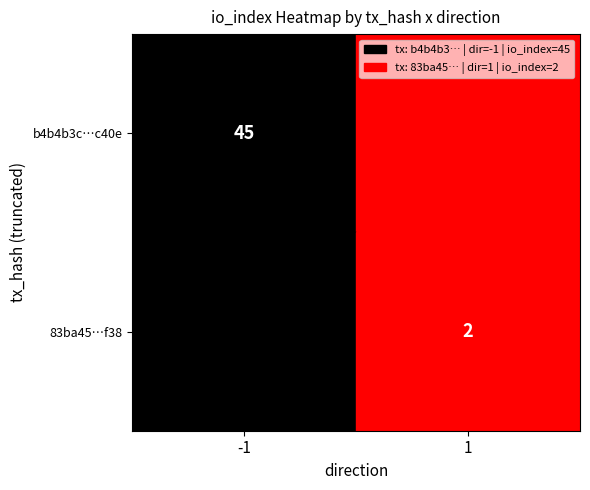

Read the 83ba4524f922e2f109efbc461c0d23f7c06df38 value at io_index.

2